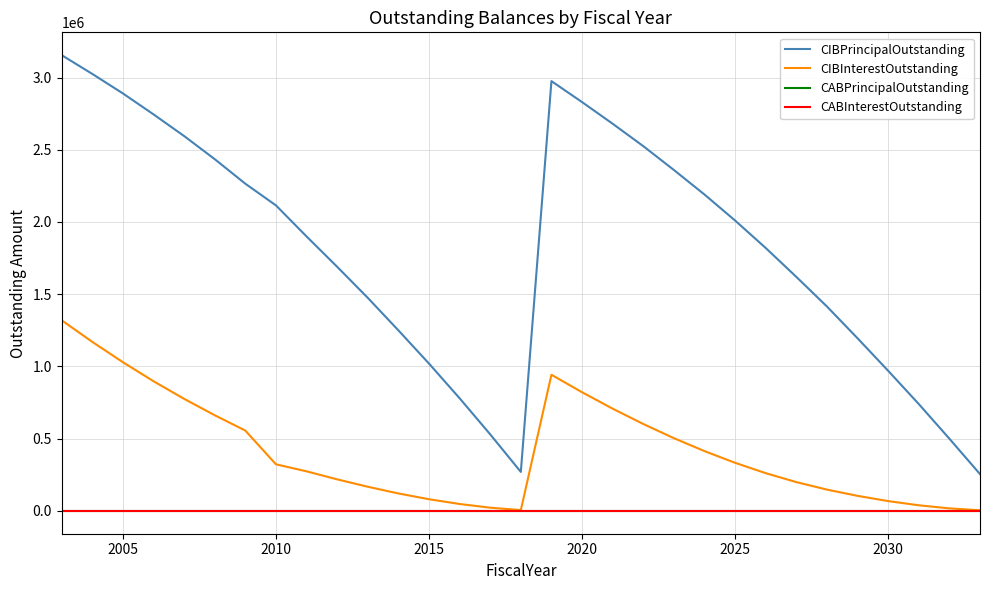

Does the chart have visible grid lines?

Yes